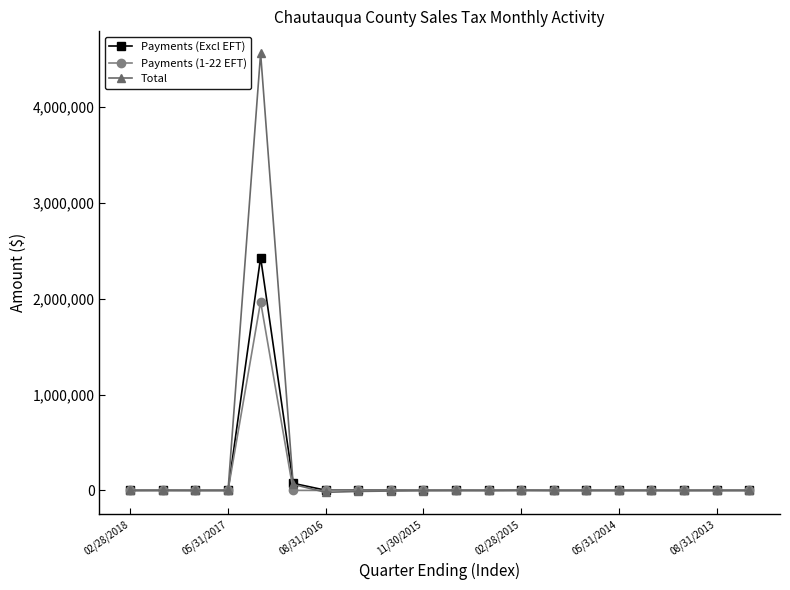

What is the average value of the Payments (Excl EFT) series?

125540.6